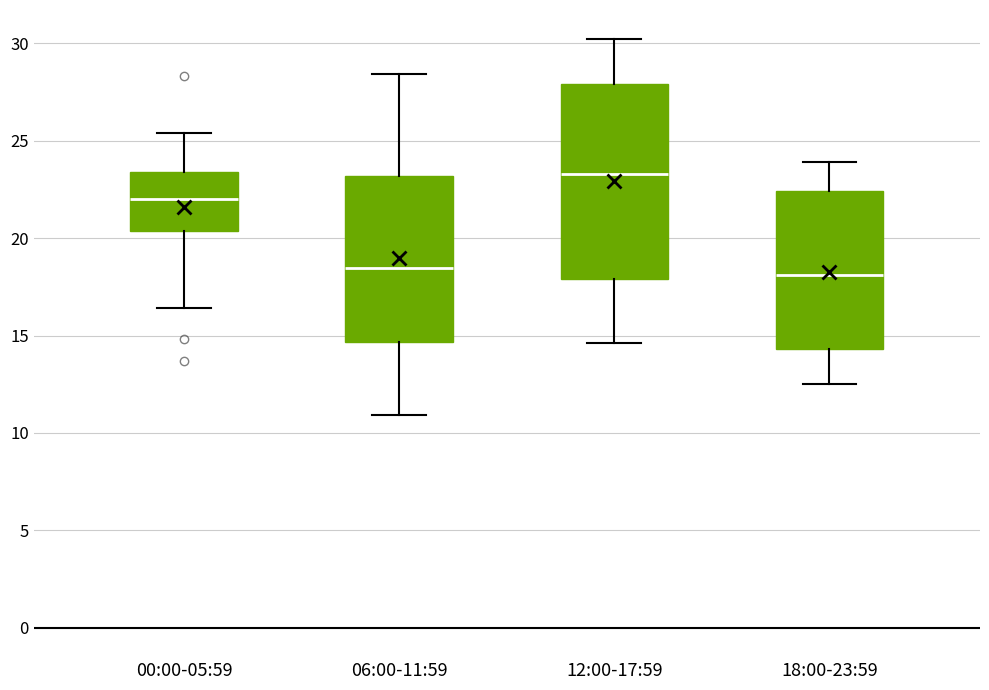

Reading left to right, read every box against the y-axis: the position of its median line, the range the box covers, and the ends of its whiskers. The values are not printed on the chart, so give them approximately, as read against the axis.

00:00-05:59: median 22.0, box 20.5 to 23.5, whiskers 16.5 to 25.5
06:00-11:59: median 18.5, box 14.5 to 23.0, whiskers 11.0 to 28.5
12:00-17:59: median 23.5, box 18.0 to 28.0, whiskers 14.5 to 30.0
18:00-23:59: median 18.0, box 14.5 to 22.5, whiskers 12.5 to 24.0